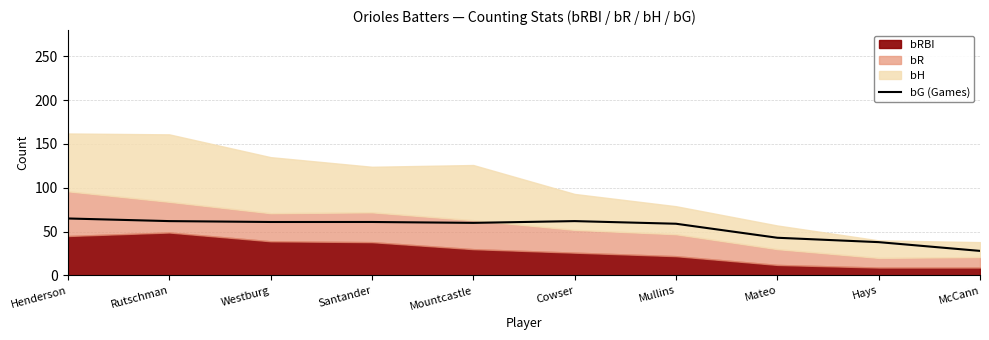

List the labels in order of value, largest first.

Henderson, Rutschman, Cowser, Westburg, Santander, Mountcastle, Mullins, Mateo, Hays, McCann